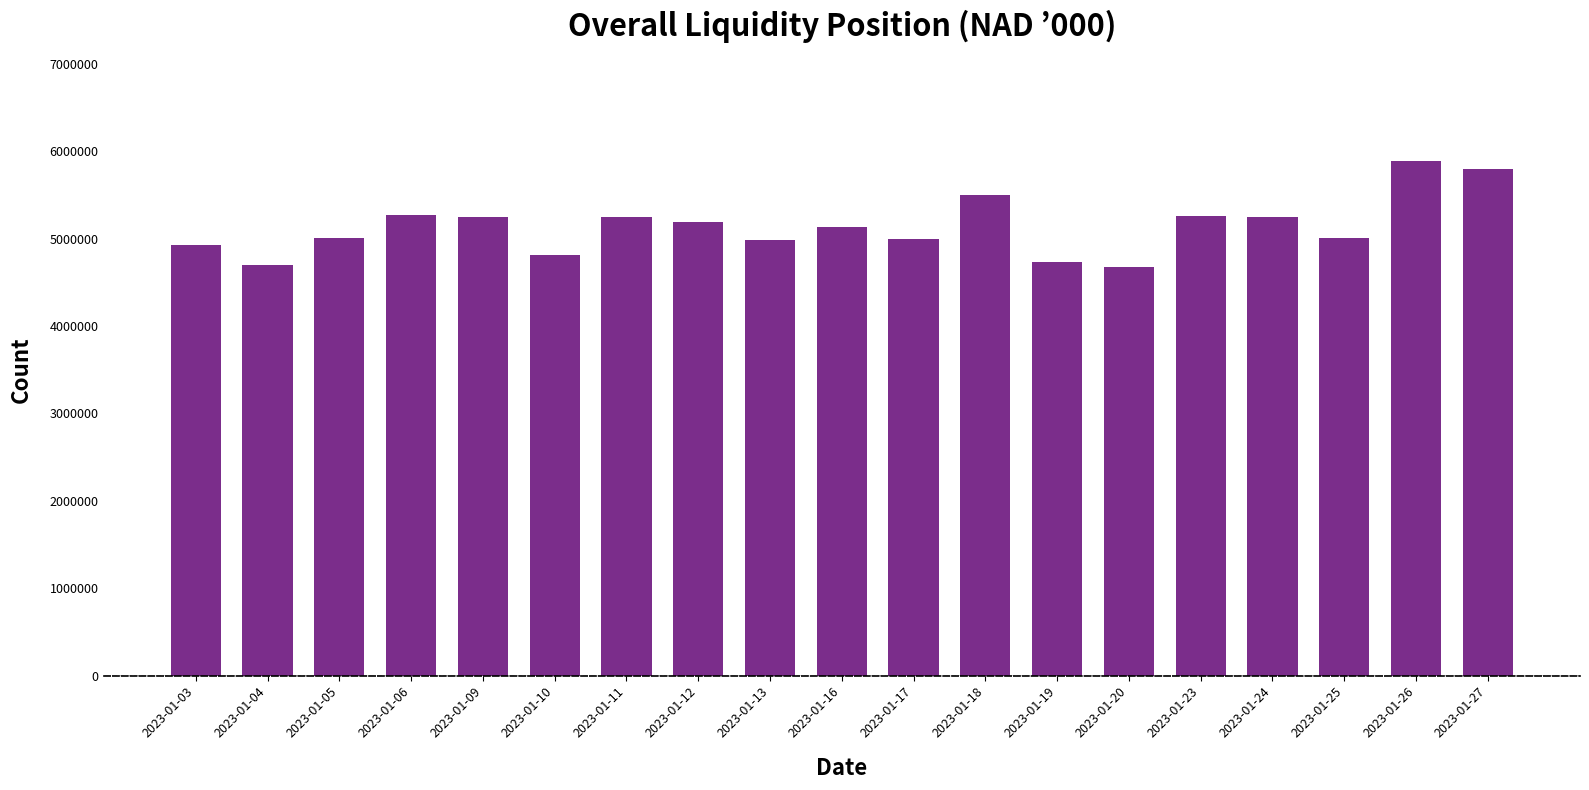

True or false: the data shows 5249864.0 at 2023-01-09.

True